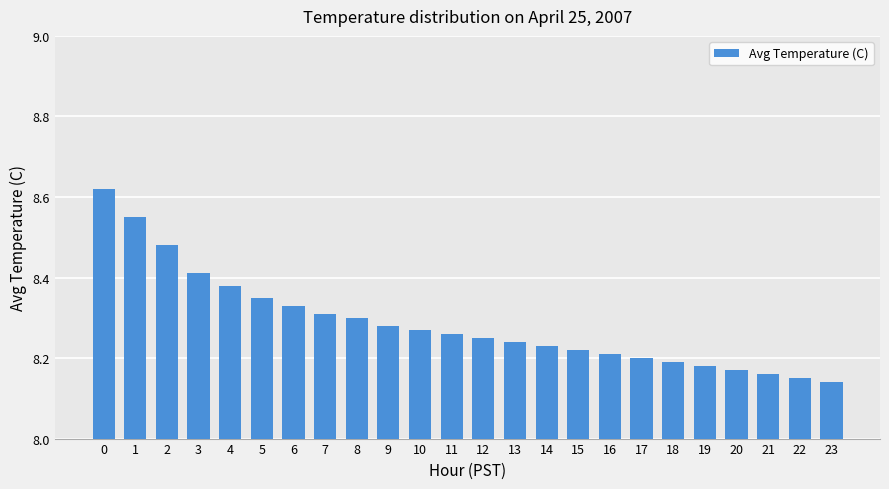

What is the sum of all values?

198.9